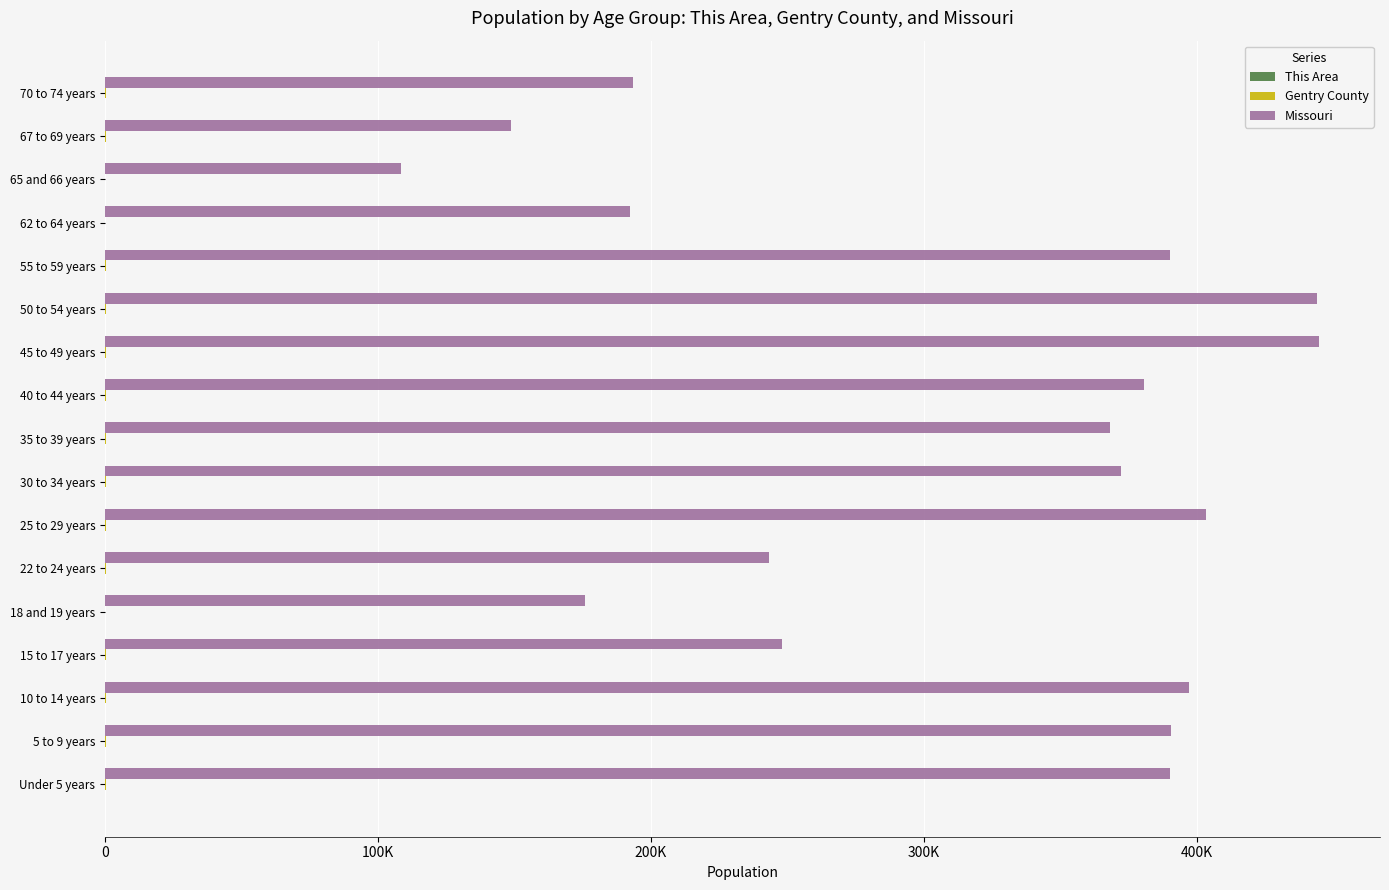

Rank the series by their maximum value, from lowest to highest.

This Area, Gentry County, Missouri